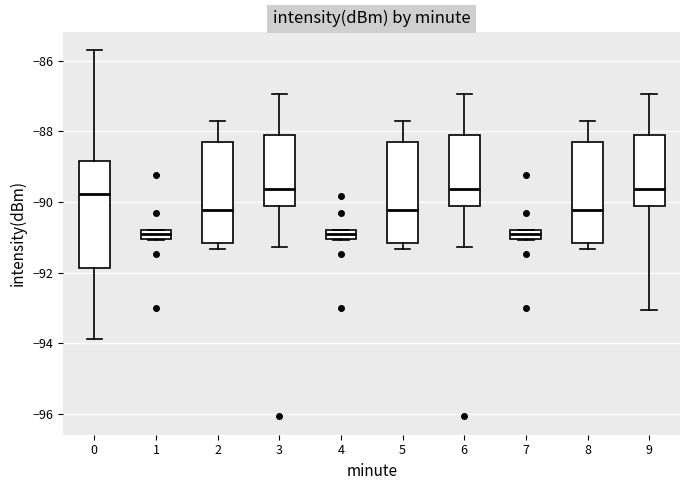

Where does the median line of the box at x = 8 sit on the y-axis? The values are not printed on the chart, so give them approximately, as read against the axis.

-90.2